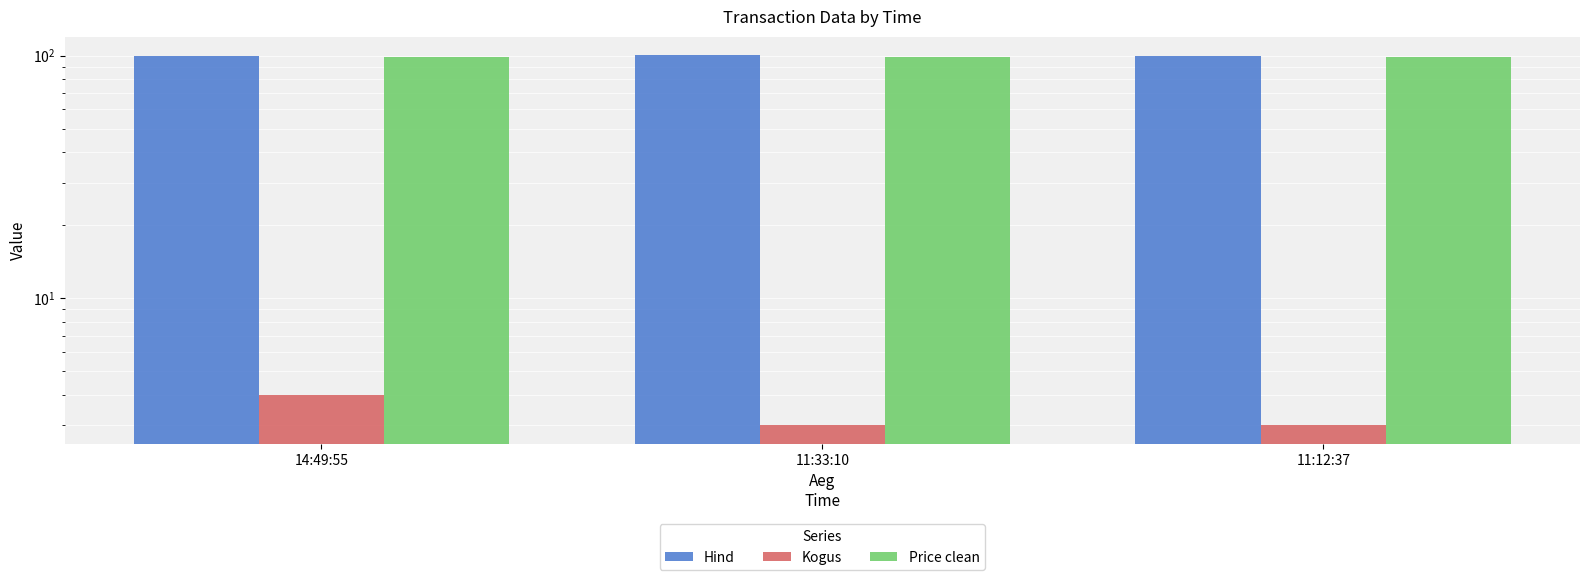

At which label is Hind closest to 99?

14:49:55